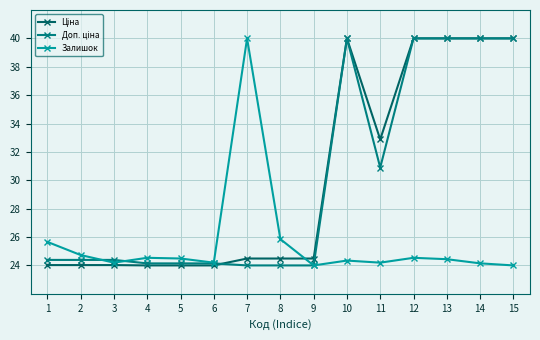

Is it true that Залишок equals 8.5 at 7?

False